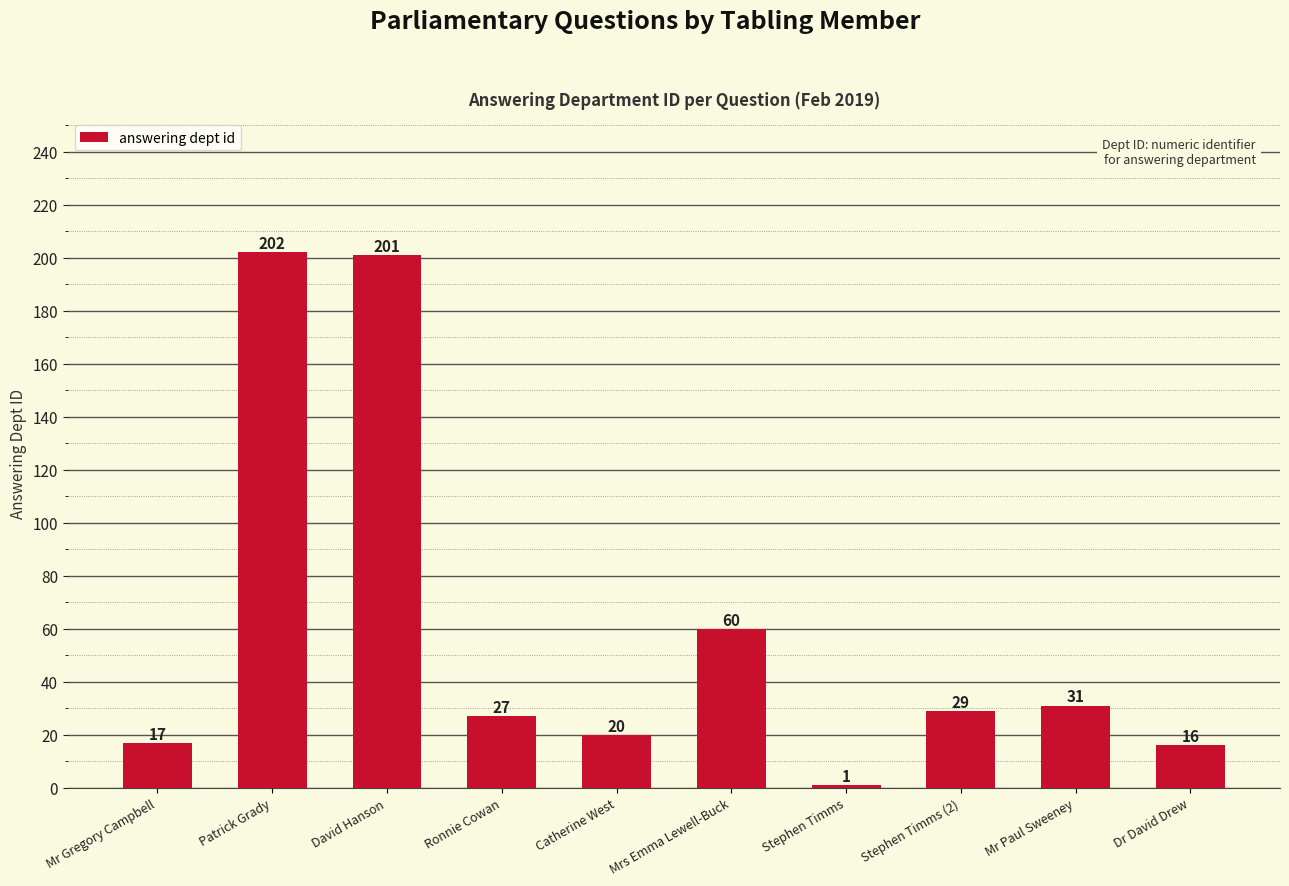

Reading left to right, what are all the values shown in this chart?

17	202	201	27	20	60	1	29	31	16